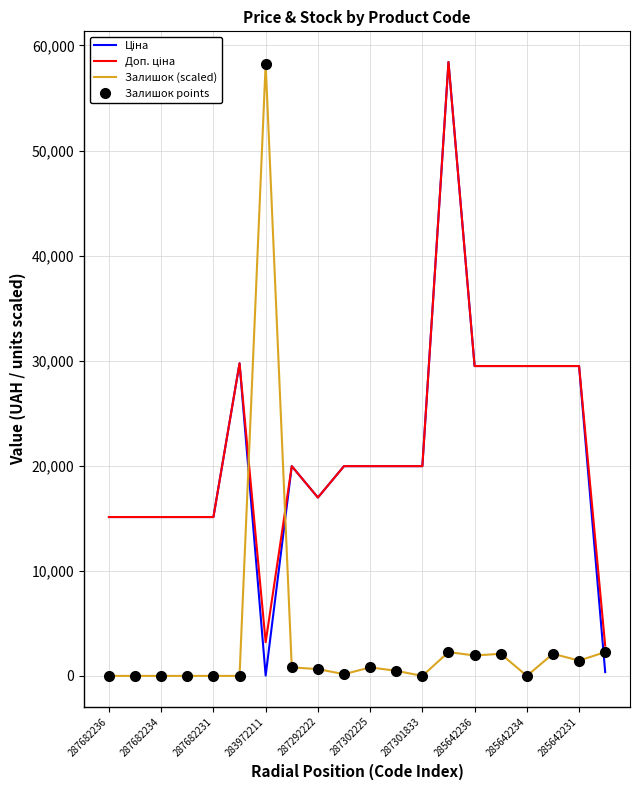

What are all the series names shown in the legend?

Ціна, Доп. ціна, Залишок (scaled), Залишок points